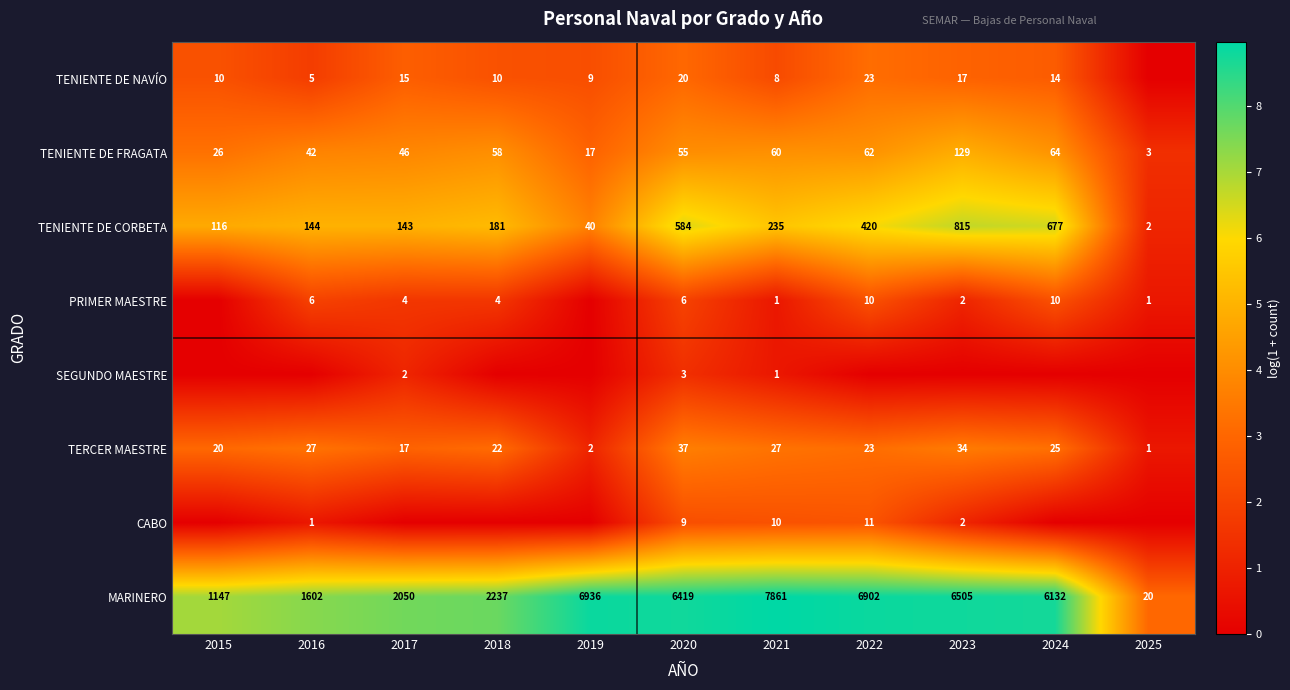

True or false: MARINERO has a value of 12.6 at 2018.

False